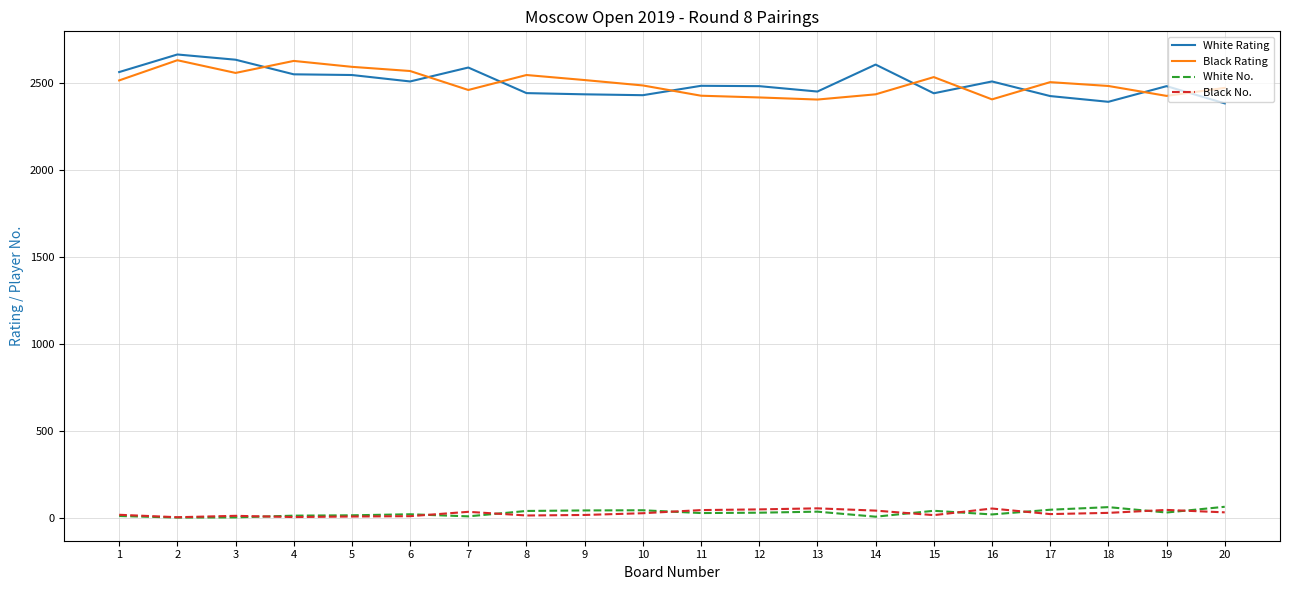

True or false: White No. and Black Rating cross at least once.

False